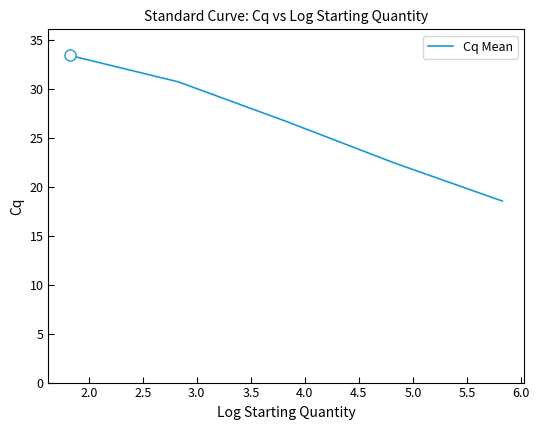

What is the greatest value displayed?

33.5